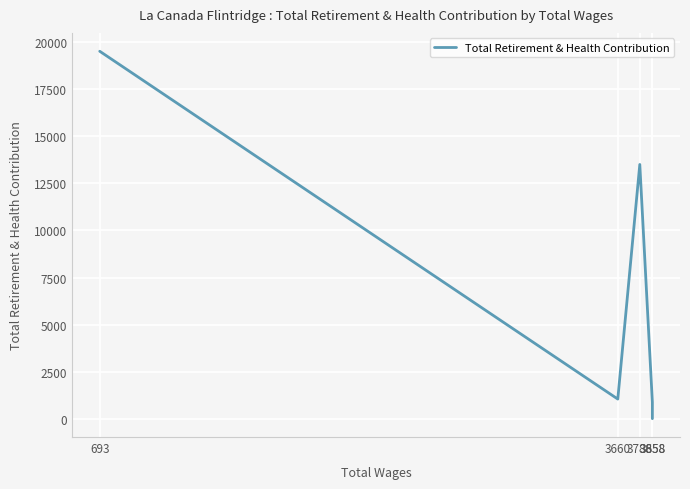

Is it true that the value at 3858 is 874?

True